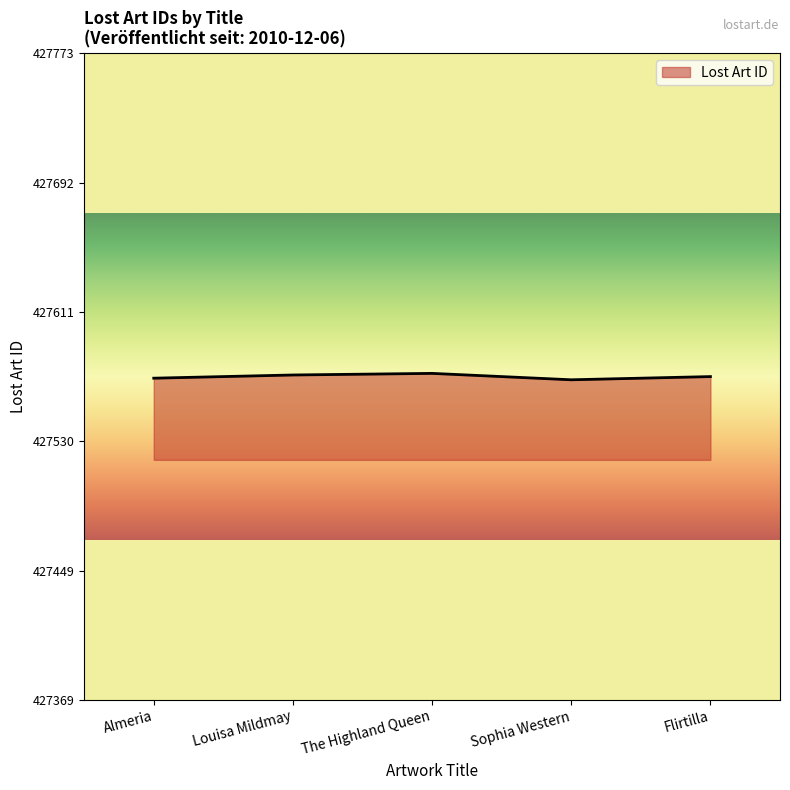

Approximately how many times larger is the value at Flirtilla compared to The Highland Queen?

1.0